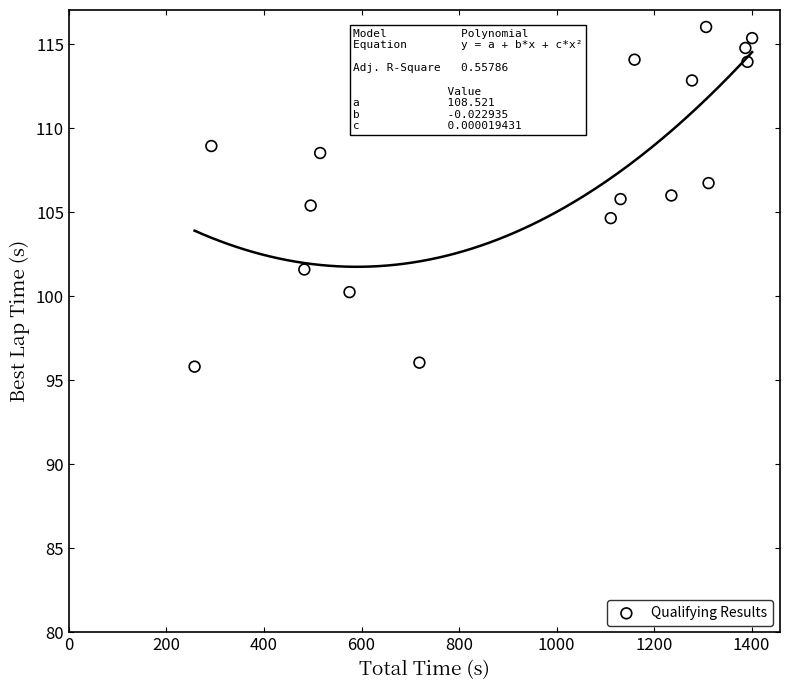

What is the range of Y values (max minus min)?

20.2